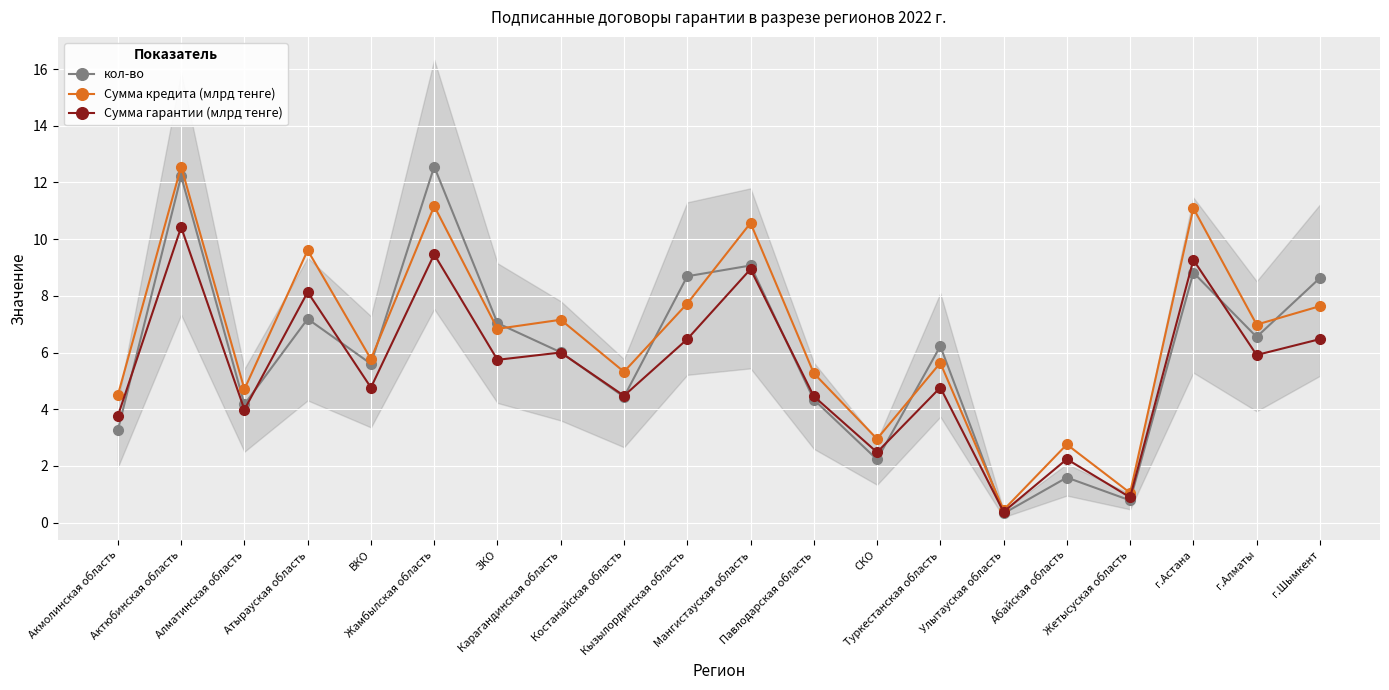

At which category does the chart reach its peak across all series?

Жамбылская область